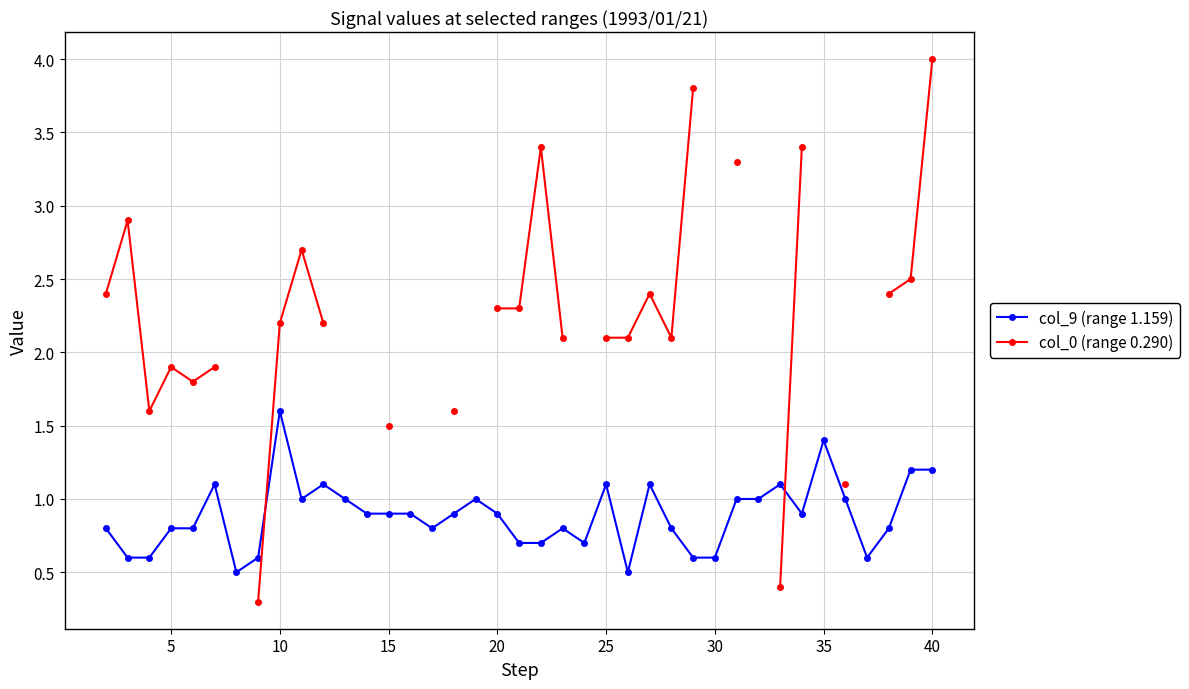

Does the chart have visible grid lines?

Yes